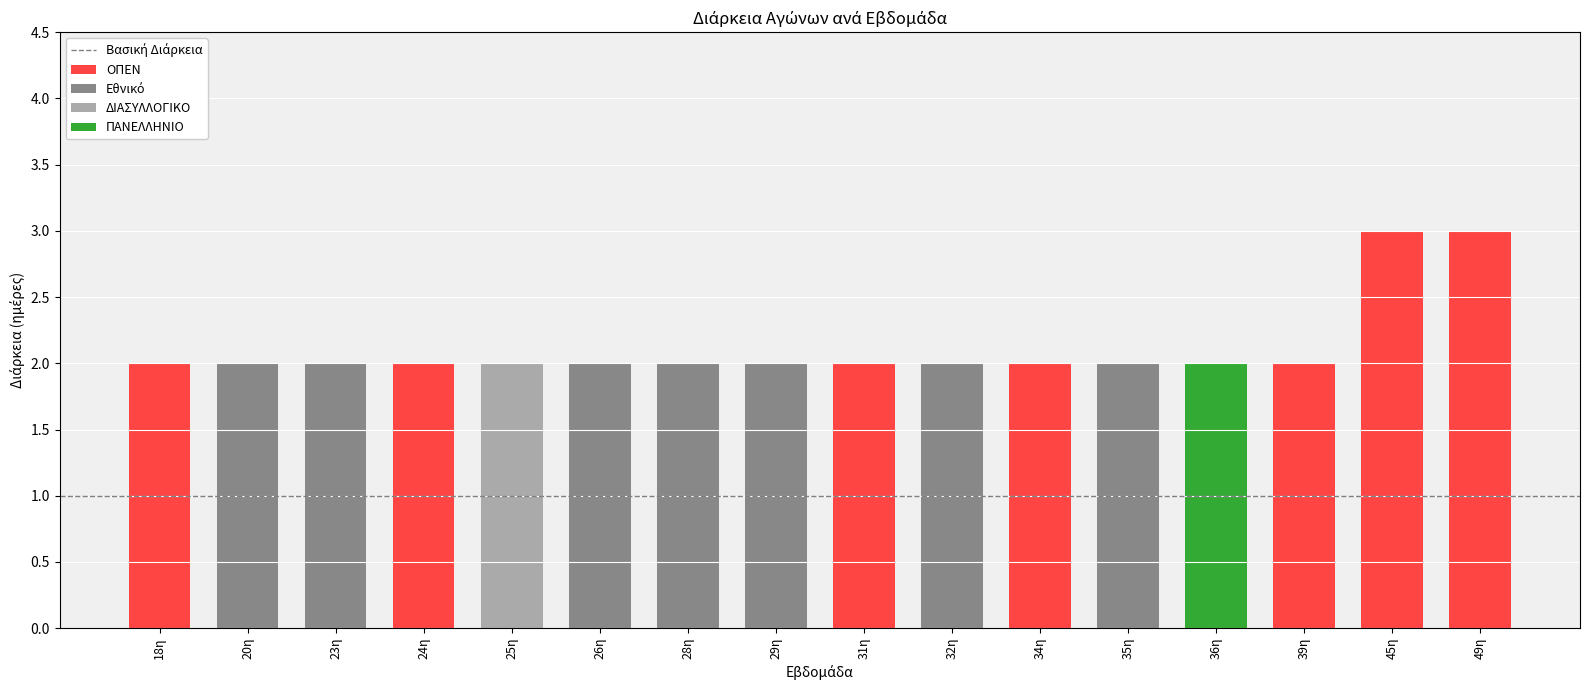

What is the smallest value displayed?

2